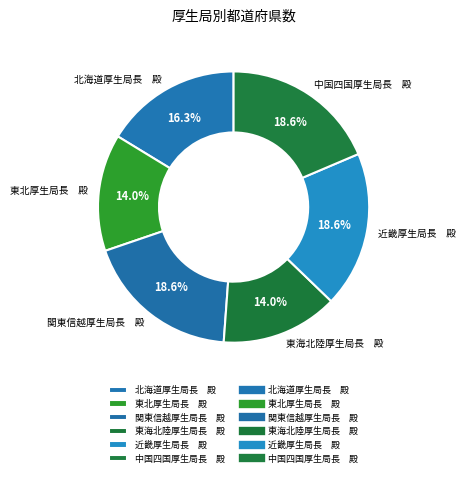

Approximately how many times larger is the value at 関東信越厚生局長 殿 compared to 中国四国厚生局長 殿?

1.0